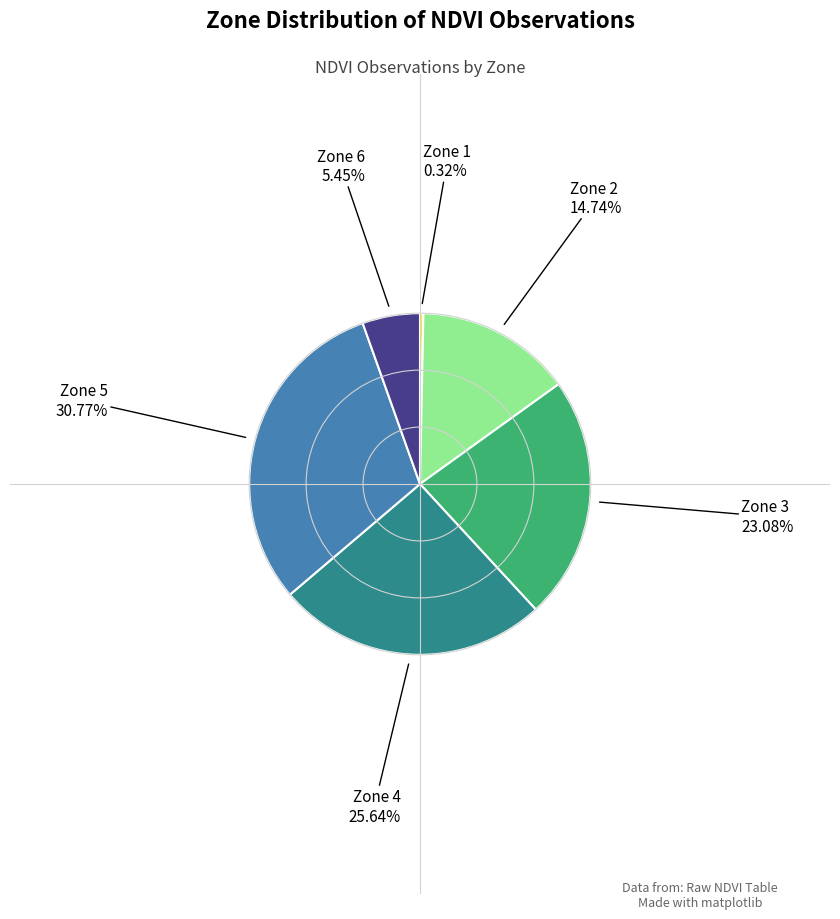

Does any single category account for the majority?

No